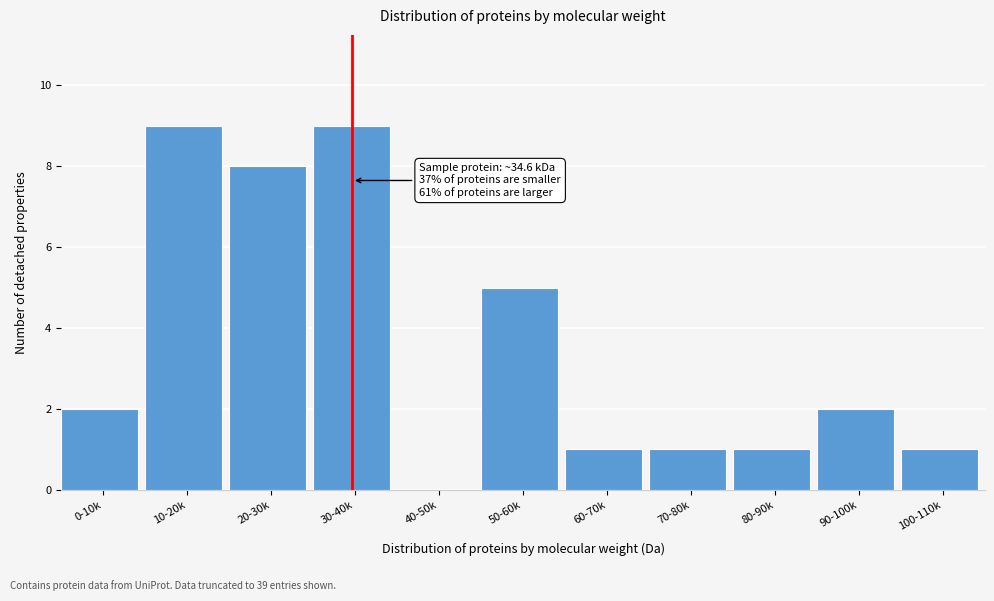

Reading left to right, extract all data points from this chart.

0-10k=2	10-20k=9	20-30k=8	30-40k=9	40-50k=0	50-60k=5	60-70k=1	70-80k=1	80-90k=1	90-100k=2	100-110k=1